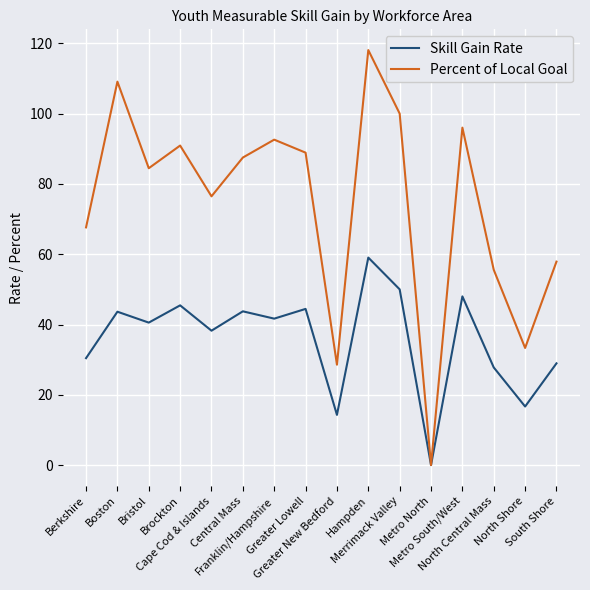

The value of Percent of Local Goal at Metro North is 70.1. True or false?

False